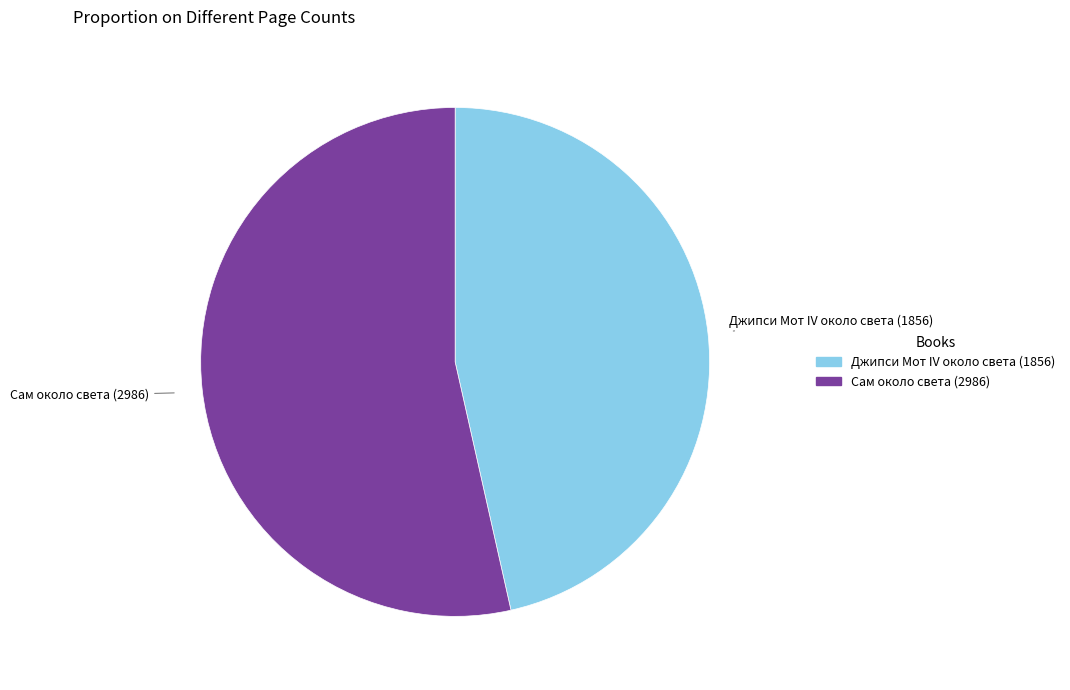

What is the smallest slice in the pie chart?

Джипси Мот IV около света (1856)